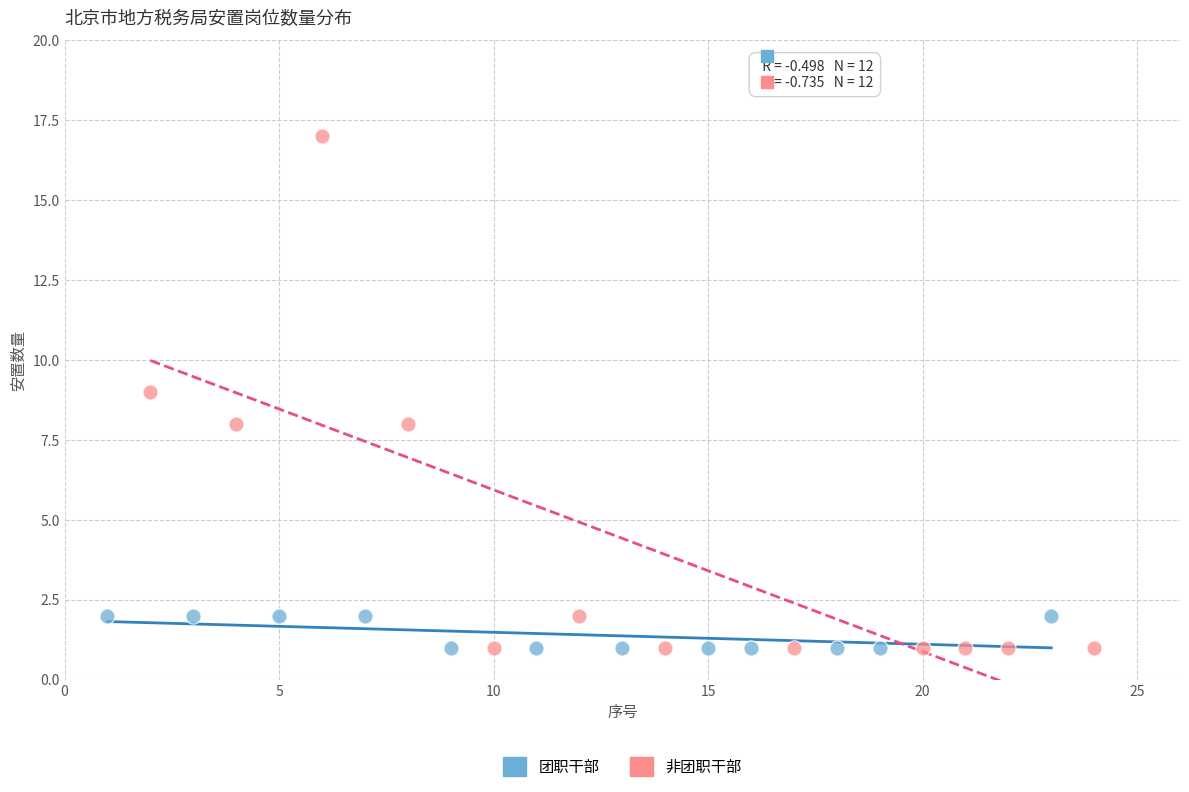

Which series contains the highest Y value?

非团职干部